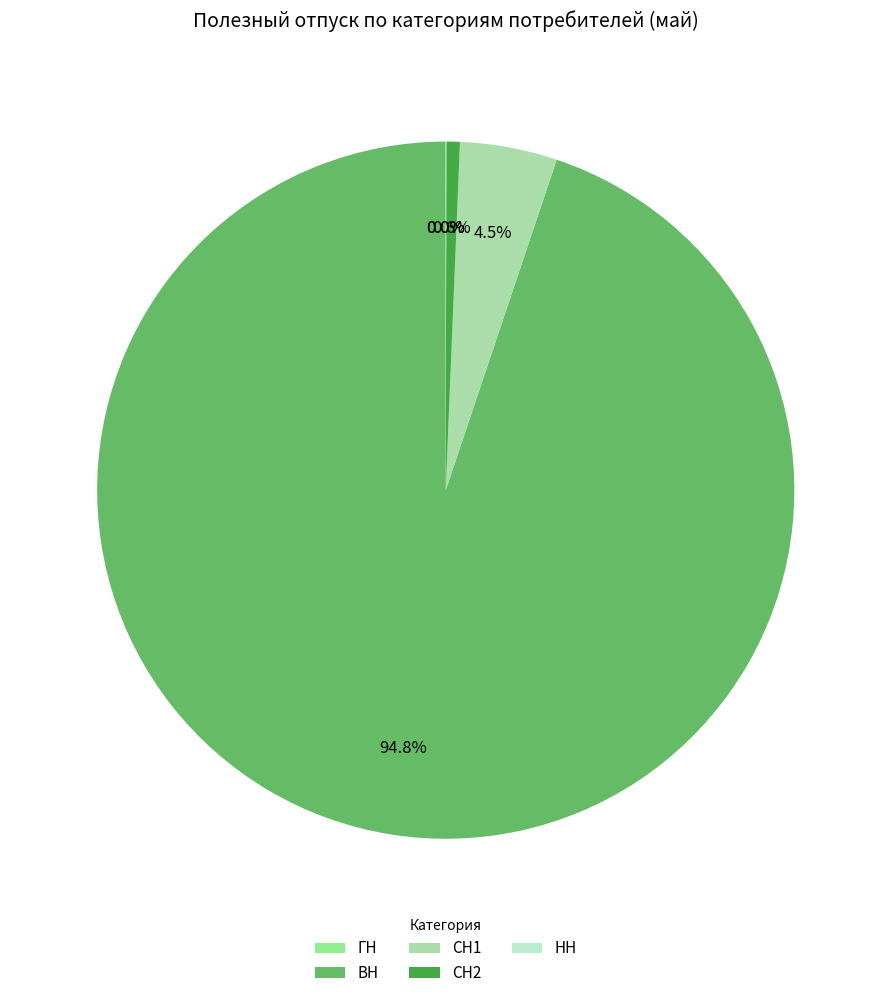

Which category has the biggest portion of the pie?

ВН